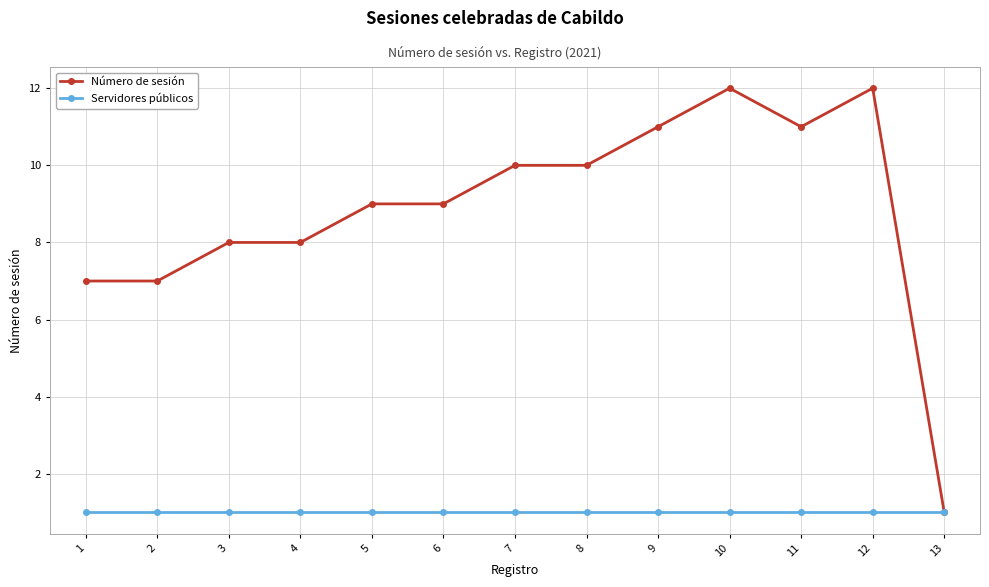

The value of Número de sesión at 7 is 10. True or false?

True